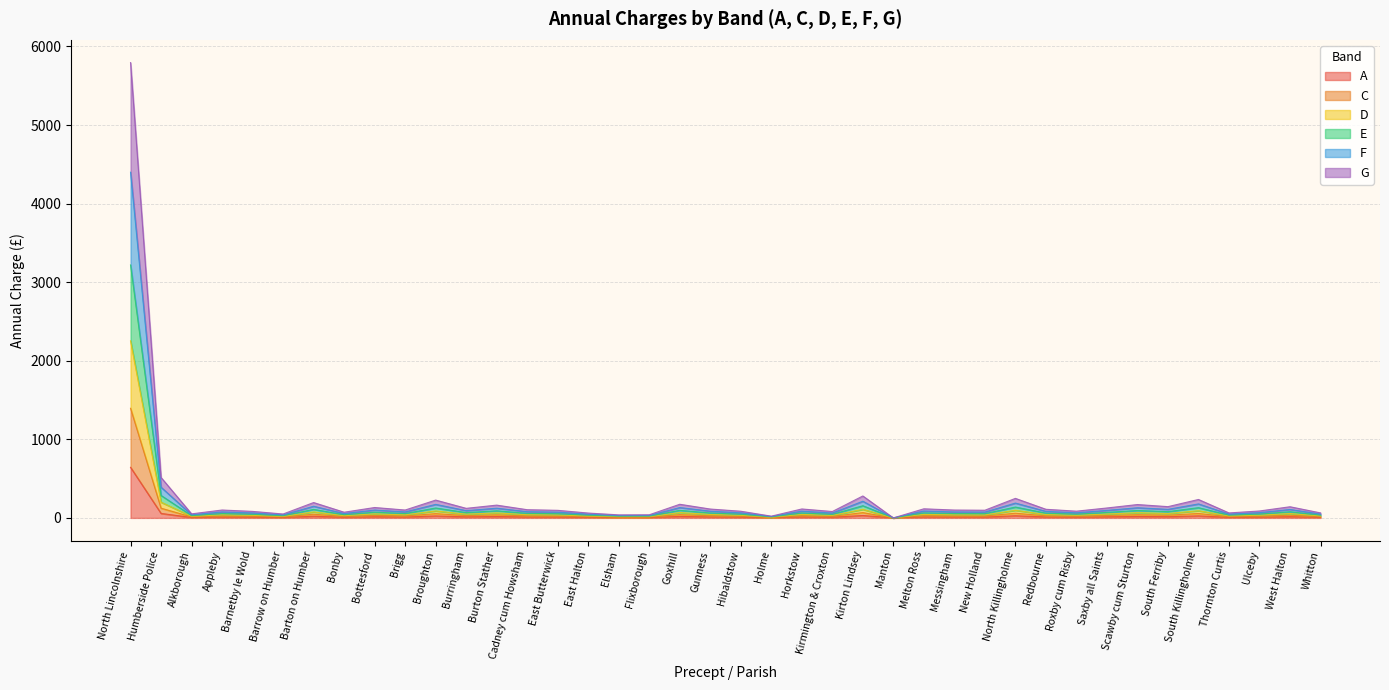

Which category has the highest value in the A series?

North Lincolnshire